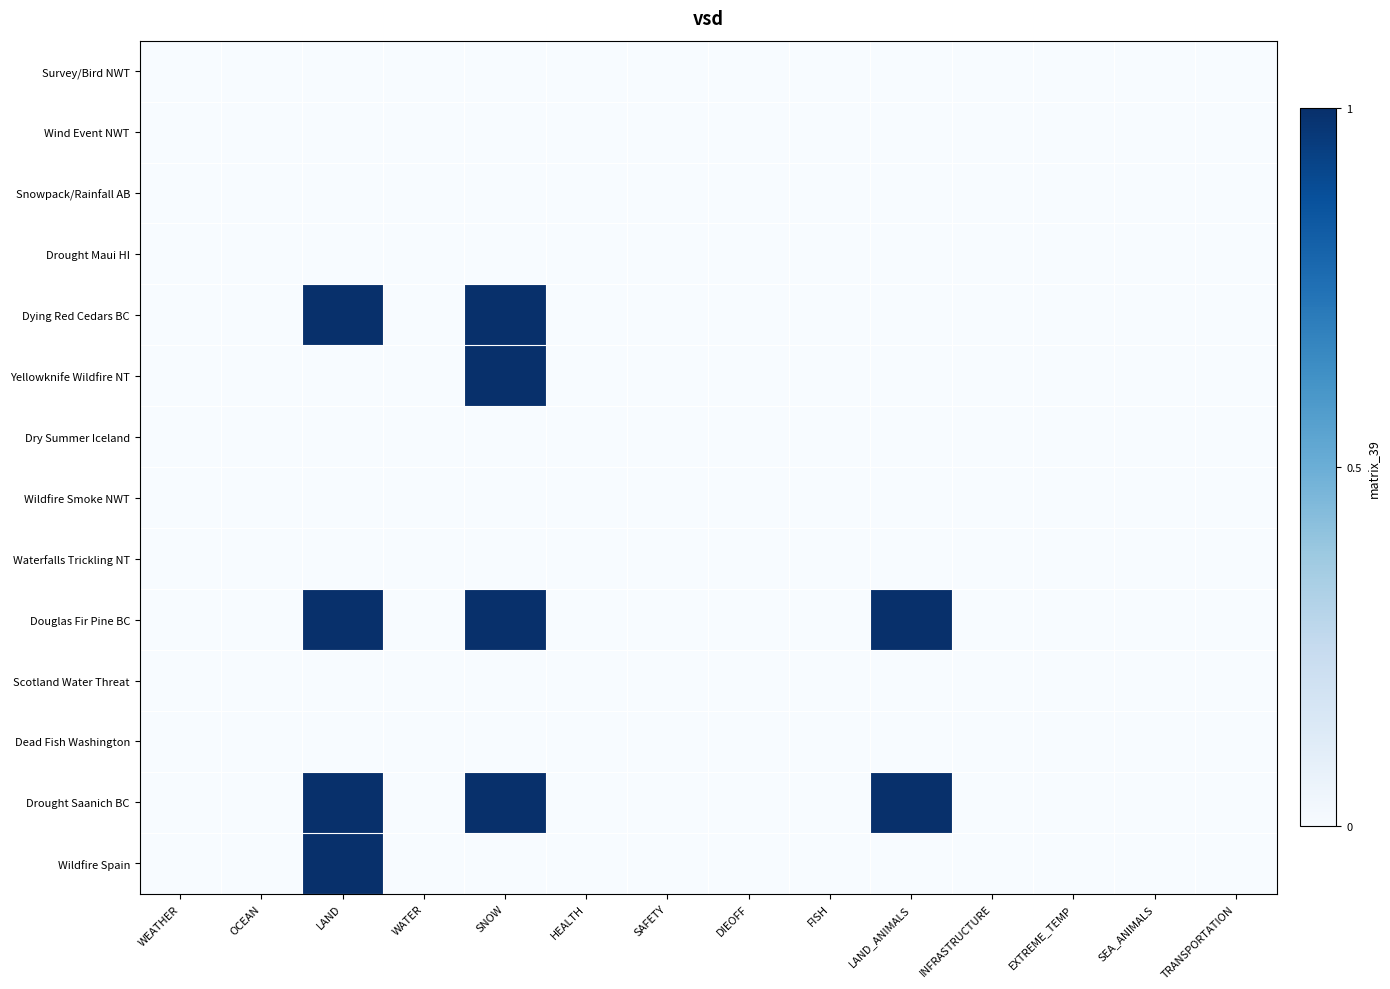

Reading left to right, transcribe all the data shown in this chart.

Survey/Bird NWT: WEATHER=0	OCEAN=0	LAND=0	WATER=0	SNOW=0	HEALTH=0	SAFETY=0	DIEOFF=0	FISH=0	LAND_ANIMALS=0	INFRASTRUCTURE=0	EXTREME_TEMP=0	SEA_ANIMALS=0	TRANSPORTATION=0
Wind Event NWT: WEATHER=0	OCEAN=0	LAND=0	WATER=0	SNOW=0	HEALTH=0	SAFETY=0	DIEOFF=0	FISH=0	LAND_ANIMALS=0	INFRASTRUCTURE=0	EXTREME_TEMP=0	SEA_ANIMALS=0	TRANSPORTATION=0
Snowpack/Rainfall AB: WEATHER=0	OCEAN=0	LAND=0	WATER=0	SNOW=0	HEALTH=0	SAFETY=0	DIEOFF=0	FISH=0	LAND_ANIMALS=0	INFRASTRUCTURE=0	EXTREME_TEMP=0	SEA_ANIMALS=0	TRANSPORTATION=0
Drought Maui HI: WEATHER=0	OCEAN=0	LAND=0	WATER=0	SNOW=0	HEALTH=0	SAFETY=0	DIEOFF=0	FISH=0	LAND_ANIMALS=0	INFRASTRUCTURE=0	EXTREME_TEMP=0	SEA_ANIMALS=0	TRANSPORTATION=0
Dying Red Cedars BC: WEATHER=0	OCEAN=0	LAND=1	WATER=0	SNOW=1	HEALTH=0	SAFETY=0	DIEOFF=0	FISH=0	LAND_ANIMALS=0	INFRASTRUCTURE=0	EXTREME_TEMP=0	SEA_ANIMALS=0	TRANSPORTATION=0
Yellowknife Wildfire NT: WEATHER=0	OCEAN=0	LAND=0	WATER=0	SNOW=1	HEALTH=0	SAFETY=0	DIEOFF=0	FISH=0	LAND_ANIMALS=0	INFRASTRUCTURE=0	EXTREME_TEMP=0	SEA_ANIMALS=0	TRANSPORTATION=0
Dry Summer Iceland: WEATHER=0	OCEAN=0	LAND=0	WATER=0	SNOW=0	HEALTH=0	SAFETY=0	DIEOFF=0	FISH=0	LAND_ANIMALS=0	INFRASTRUCTURE=0	EXTREME_TEMP=0	SEA_ANIMALS=0	TRANSPORTATION=0
Wildfire Smoke NWT: WEATHER=0	OCEAN=0	LAND=0	WATER=0	SNOW=0	HEALTH=0	SAFETY=0	DIEOFF=0	FISH=0	LAND_ANIMALS=0	INFRASTRUCTURE=0	EXTREME_TEMP=0	SEA_ANIMALS=0	TRANSPORTATION=0
Waterfalls Trickling NT: WEATHER=0	OCEAN=0	LAND=0	WATER=0	SNOW=0	HEALTH=0	SAFETY=0	DIEOFF=0	FISH=0	LAND_ANIMALS=0	INFRASTRUCTURE=0	EXTREME_TEMP=0	SEA_ANIMALS=0	TRANSPORTATION=0
Douglas Fir Pine BC: WEATHER=0	OCEAN=0	LAND=1	WATER=0	SNOW=1	HEALTH=0	SAFETY=0	DIEOFF=0	FISH=0	LAND_ANIMALS=1	INFRASTRUCTURE=0	EXTREME_TEMP=0	SEA_ANIMALS=0	TRANSPORTATION=0
Scotland Water Threat: WEATHER=0	OCEAN=0	LAND=0	WATER=0	SNOW=0	HEALTH=0	SAFETY=0	DIEOFF=0	FISH=0	LAND_ANIMALS=0	INFRASTRUCTURE=0	EXTREME_TEMP=0	SEA_ANIMALS=0	TRANSPORTATION=0
Dead Fish Washington: WEATHER=0	OCEAN=0	LAND=0	WATER=0	SNOW=0	HEALTH=0	SAFETY=0	DIEOFF=0	FISH=0	LAND_ANIMALS=0	INFRASTRUCTURE=0	EXTREME_TEMP=0	SEA_ANIMALS=0	TRANSPORTATION=0
Drought Saanich BC: WEATHER=0	OCEAN=0	LAND=1	WATER=0	SNOW=1	HEALTH=0	SAFETY=0	DIEOFF=0	FISH=0	LAND_ANIMALS=1	INFRASTRUCTURE=0	EXTREME_TEMP=0	SEA_ANIMALS=0	TRANSPORTATION=0
Wildfire Spain: WEATHER=0	OCEAN=0	LAND=1	WATER=0	SNOW=0	HEALTH=0	SAFETY=0	DIEOFF=0	FISH=0	LAND_ANIMALS=0	INFRASTRUCTURE=0	EXTREME_TEMP=0	SEA_ANIMALS=0	TRANSPORTATION=0